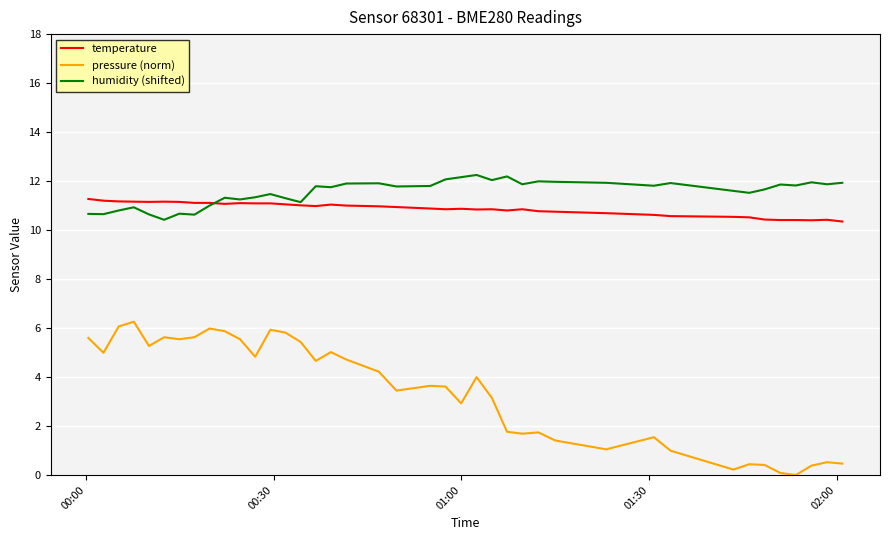

What is the maximum value for temperature?

11.3